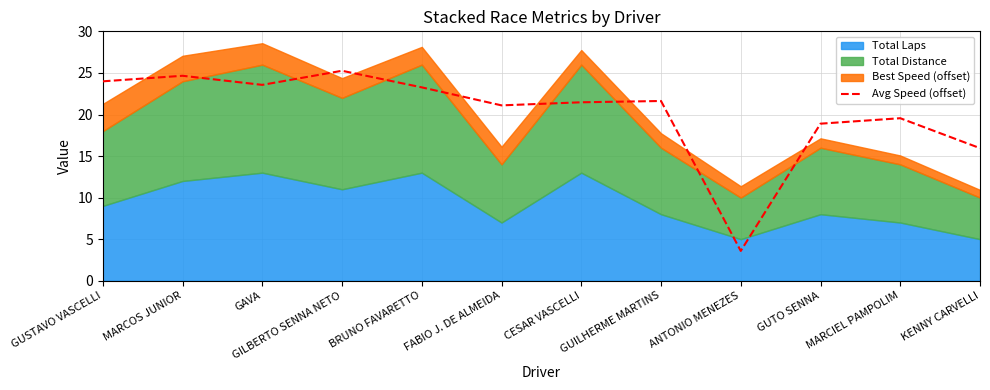

How many points are lower than both their immediate neighbors (excluding endpoints)?

3